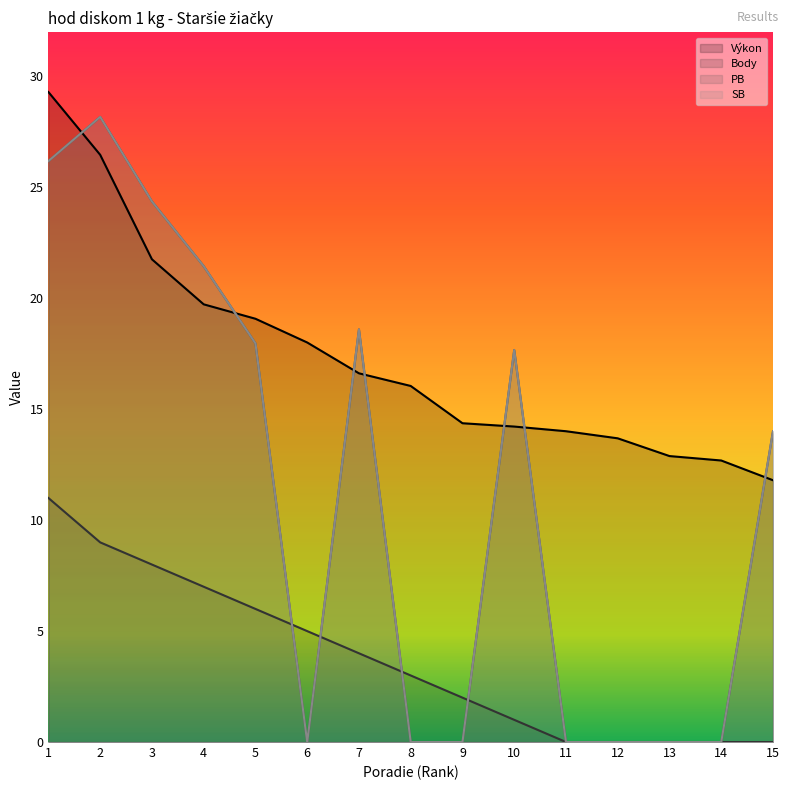

What is the average value of the Výkon series?

17.4